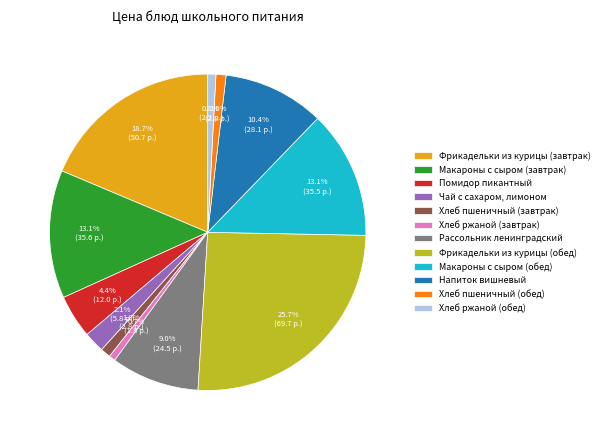

What is the largest slice in the pie chart?

Фрикадельки из курицы (обед)